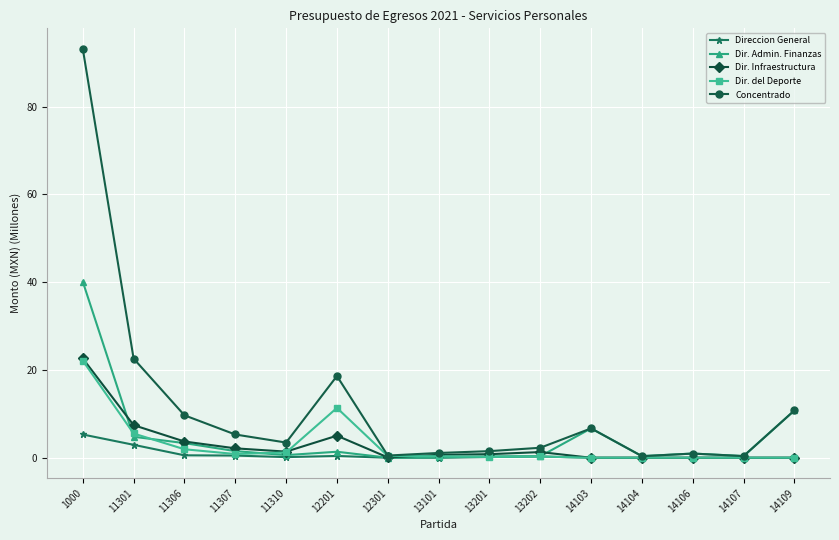

What is the value of the Dir. Infraestructura point at the 1st from the left?

22.6